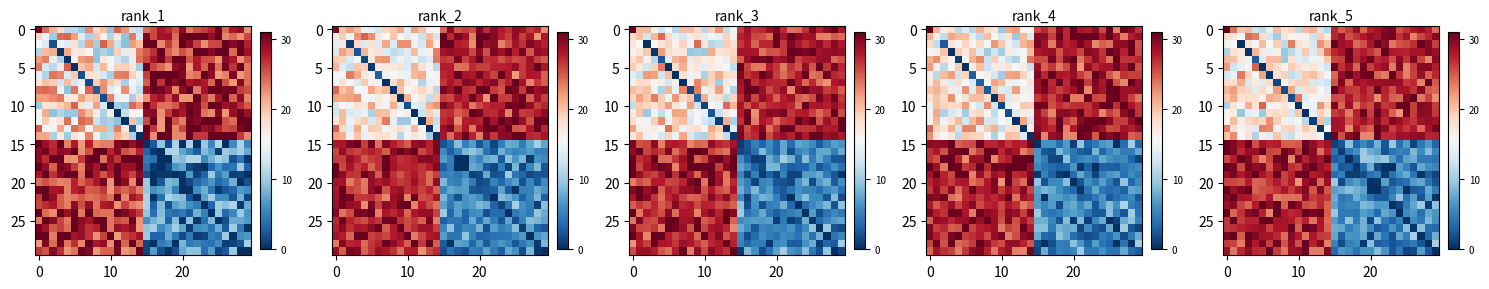

What is the greatest value displayed?

31.0